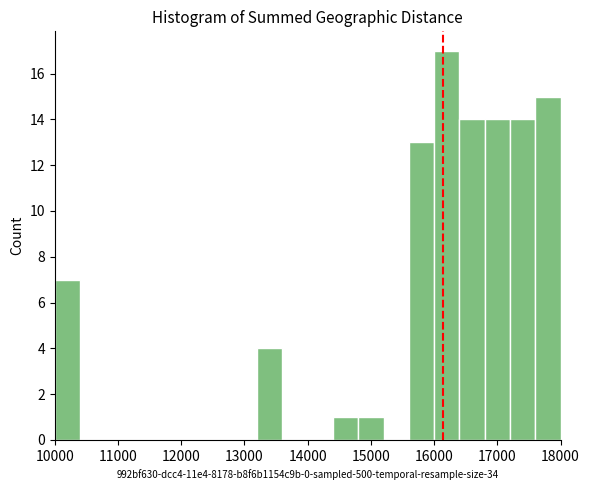

Reading left to right, list every bar in this chart as the range it spans on the x-axis followed by its height. The values are not printed on the chart, so give them approximately, as read against the axis.

10000 to 10400: 7
10400 to 10800: 0
10800 to 11200: 0
11200 to 11600: 0
11600 to 12000: 0
12000 to 12400: 0
12400 to 12800: 0
12800 to 13200: 0
13200 to 13600: 4
13600 to 14000: 0
14000 to 14400: 0
14400 to 14800: 1
14800 to 15200: 1
15200 to 15600: 0
15600 to 16000: 13
16000 to 16400: 17
16400 to 16800: 14
16800 to 17200: 14
17200 to 17600: 14
17600 to 18000: 15